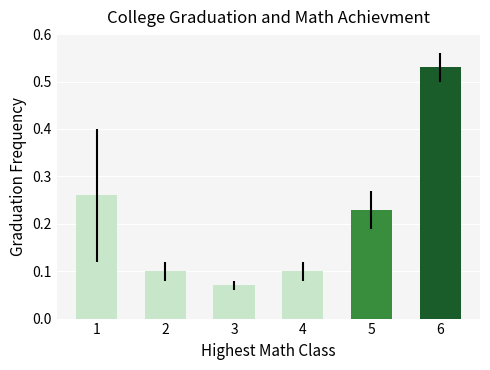

What is the sum of all values?

1.3